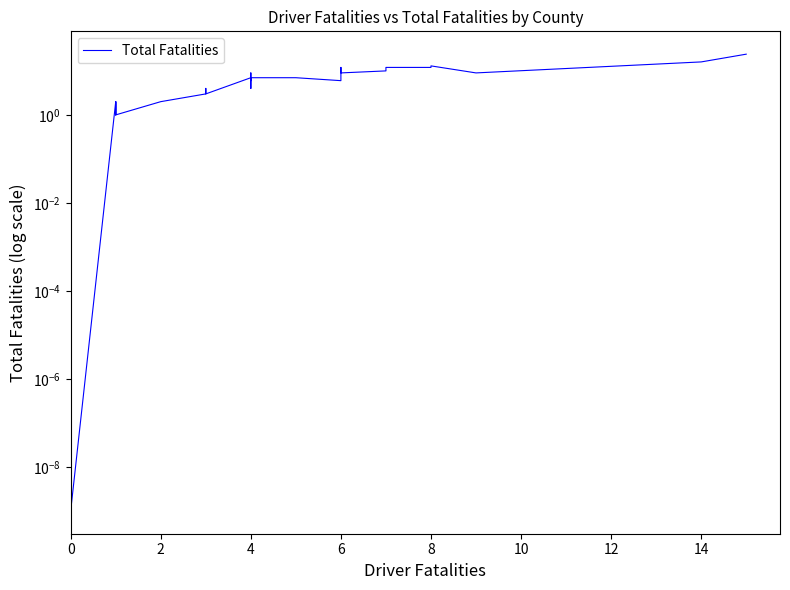

What is the difference between the maximum and minimum values?

24.0